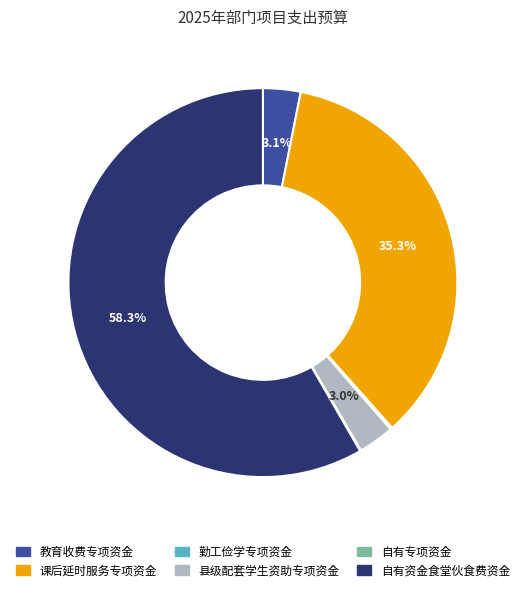

To the nearest percent, what is the average slice percentage?

17%